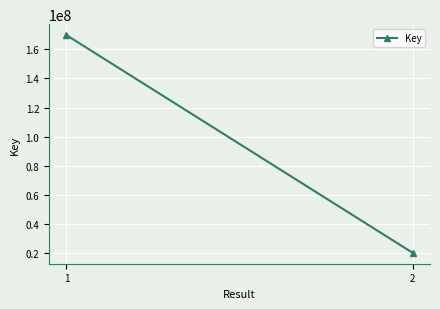

What is the greatest value displayed?

169709475